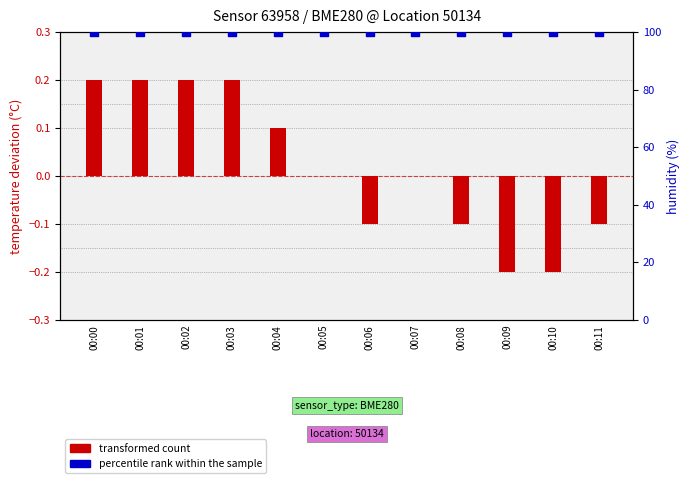

At which category is the sum across all series the highest?

00:00